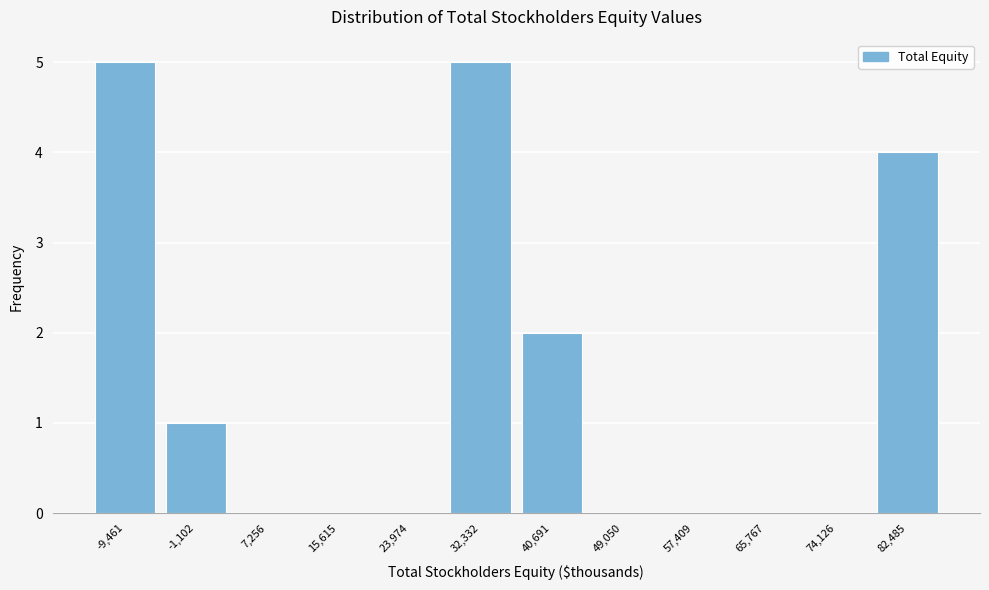

Reading right to left, transcribe all the data shown in this chart.

82,485=4	74,126=0	65,767=0	57,409=0	49,050=0	40,691=2	32,332=5	23,974=0	15,615=0	7,256=0	-1,102=1	-9,461=5